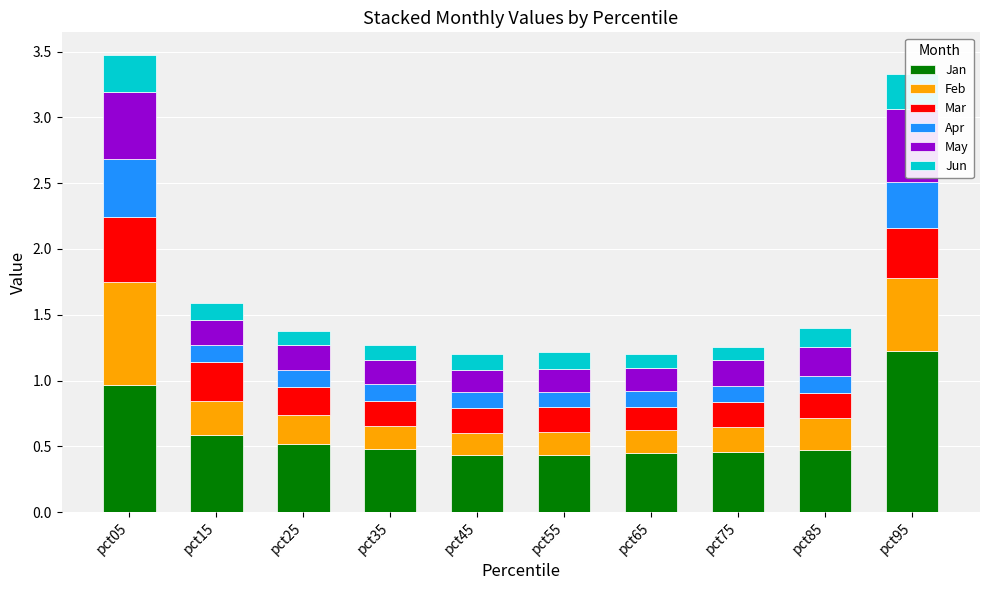

Which has a higher value, pct35 or pct85?

pct35